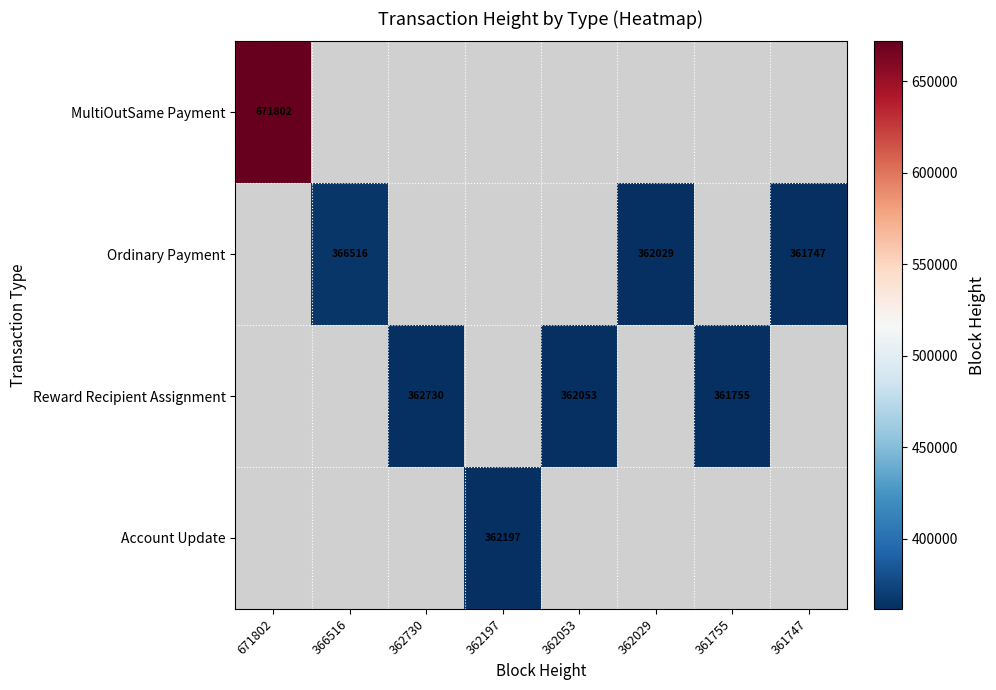

The MultiOutSame Payment series shows 1049767.6 at 671802. True or false?

False